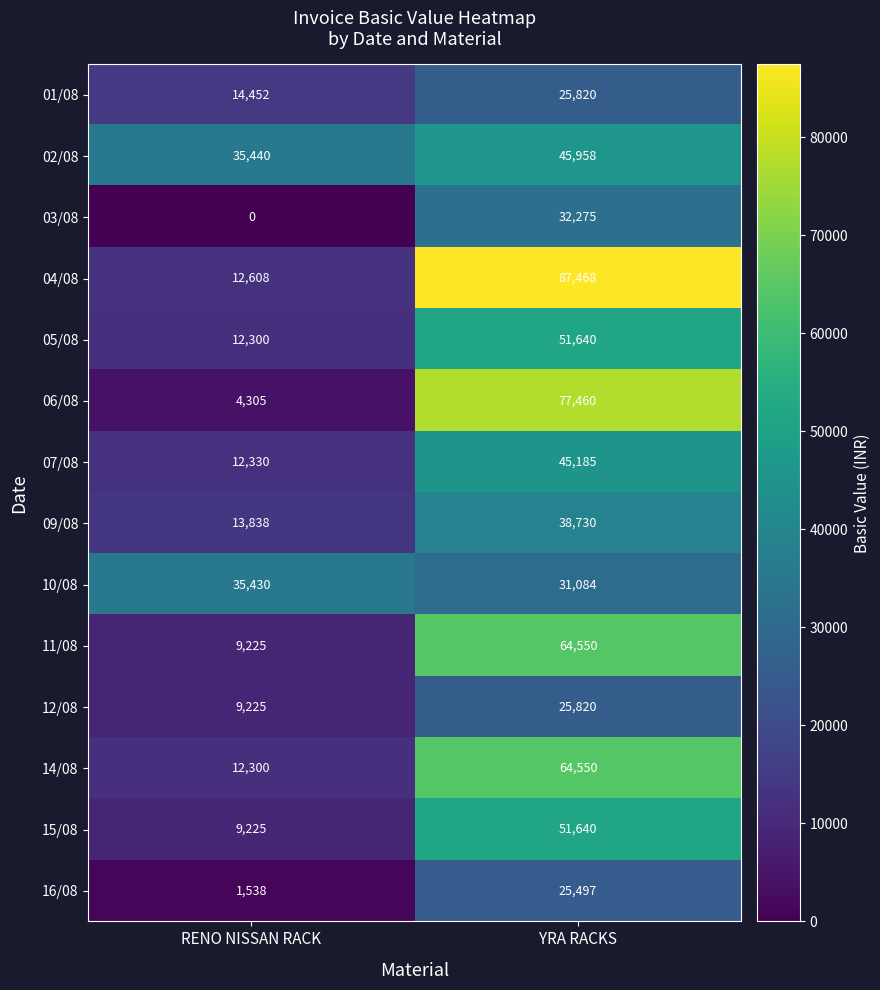

Which category has the lowest value in the 07/08 series?

RENO NISSAN RACK